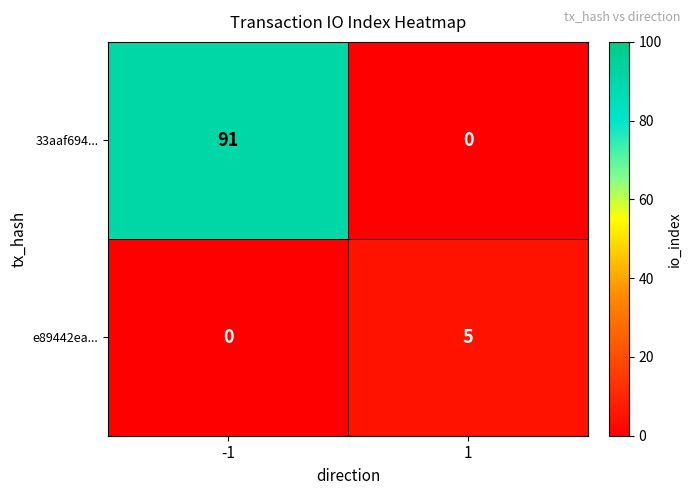

List the series in order of their peak value, lowest first.

e89442ea..., 33aaf694...